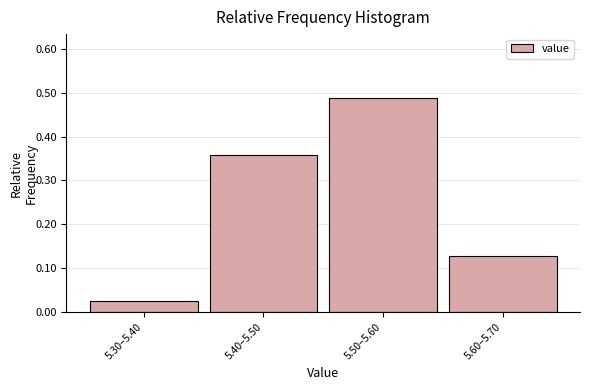

What is the change in value from 5.40–5.50 to 5.50–5.60?

+0.1